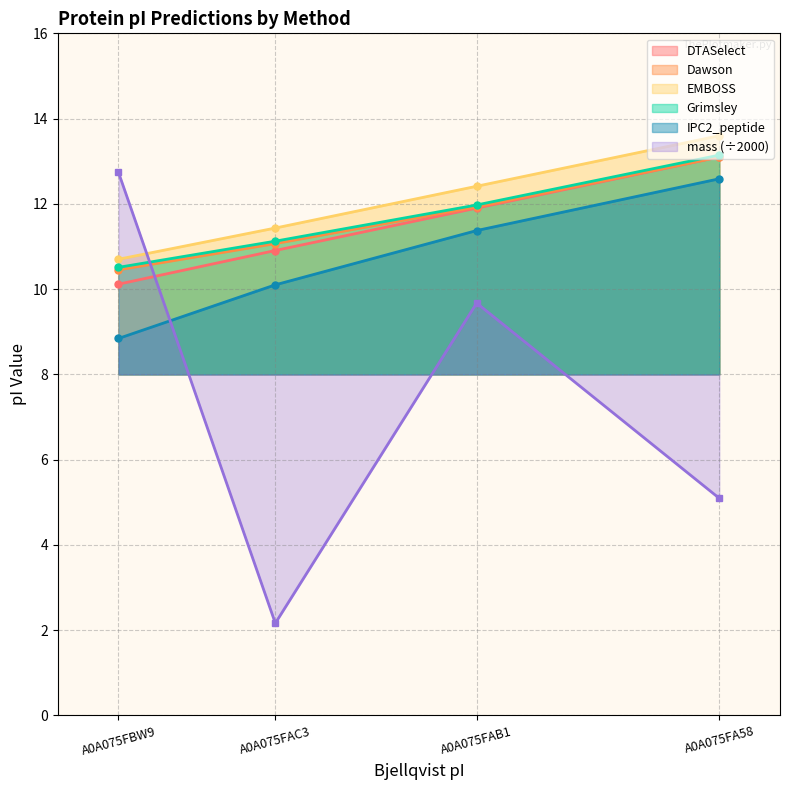

How many lines are shown in the chart?

6